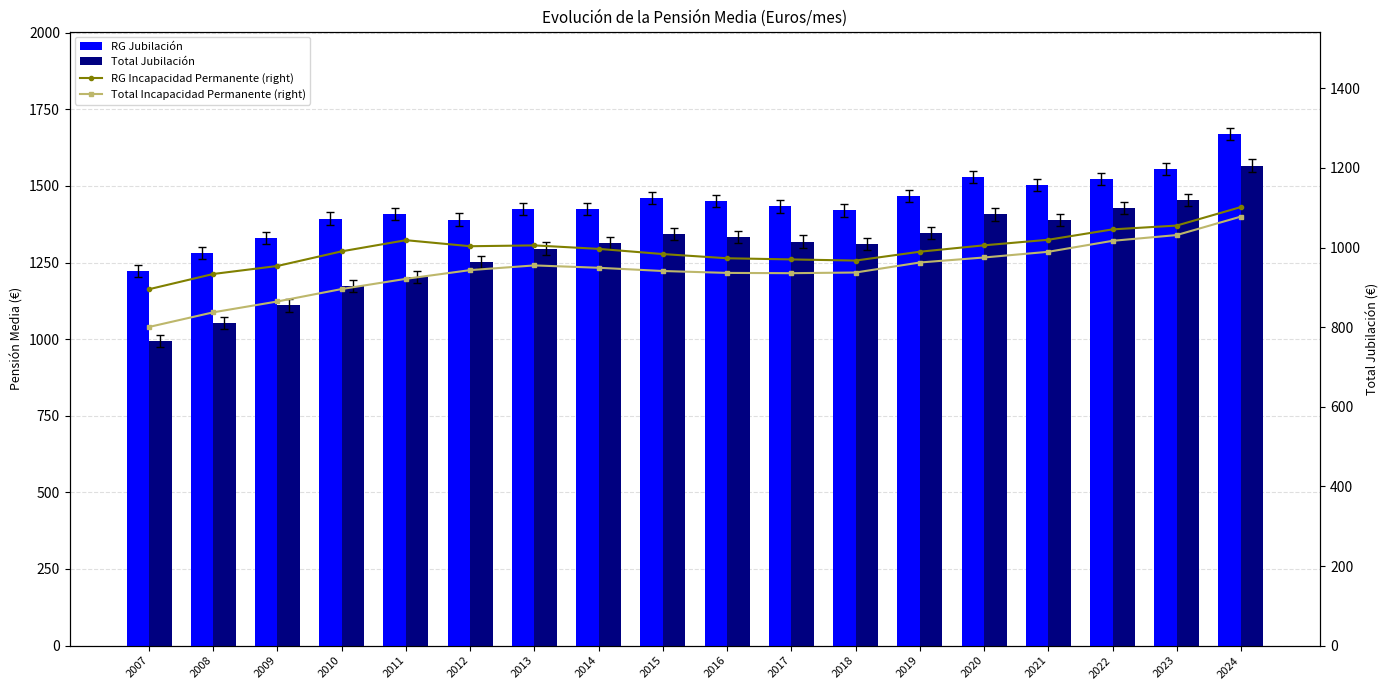

How many distinct data groups are displayed?

4